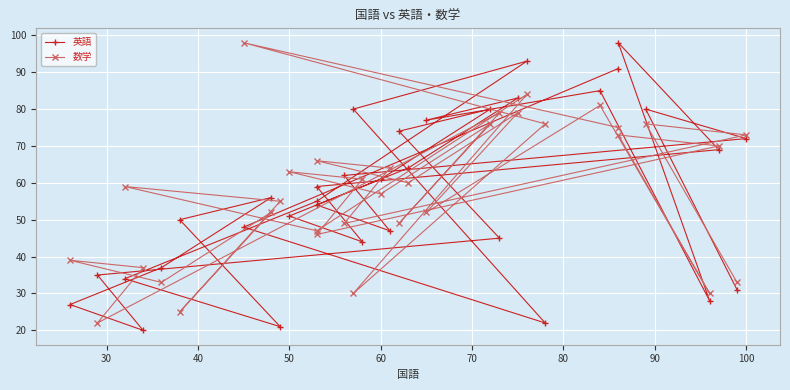

What are all the series names shown in the legend?

英語, 数学